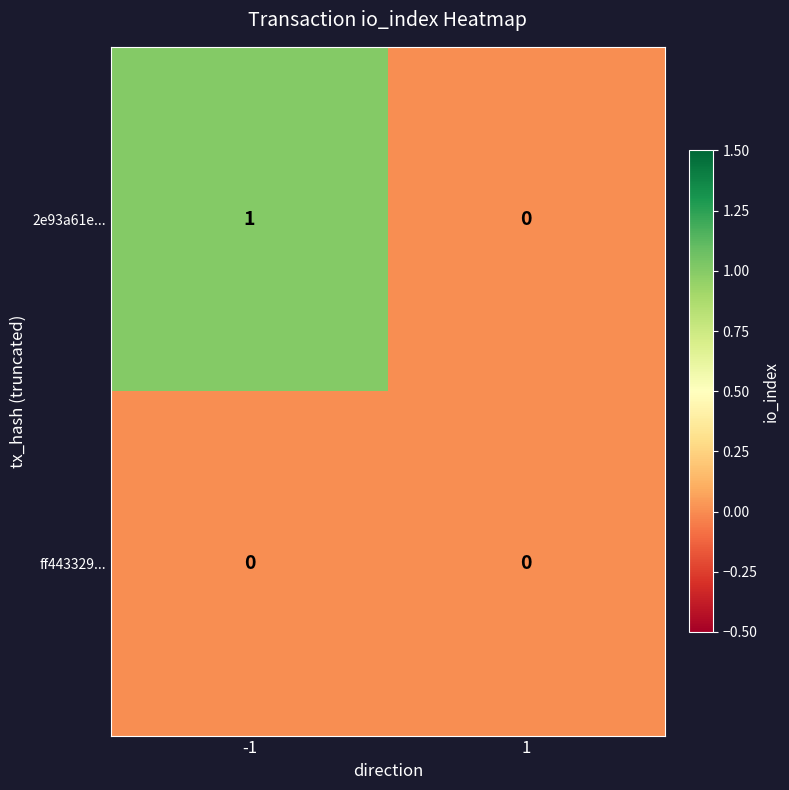

At which category is the sum across all series the highest?

-1